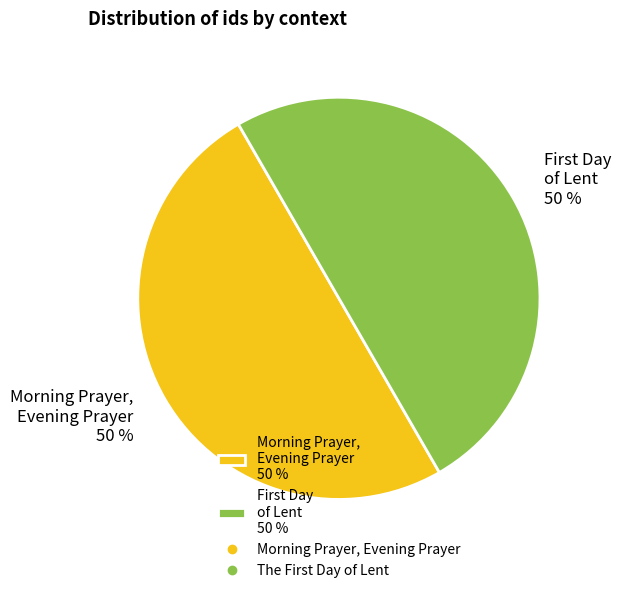

True or false: Morning Prayer, Evening Prayer 50 % accounts for 42% of the total.

False